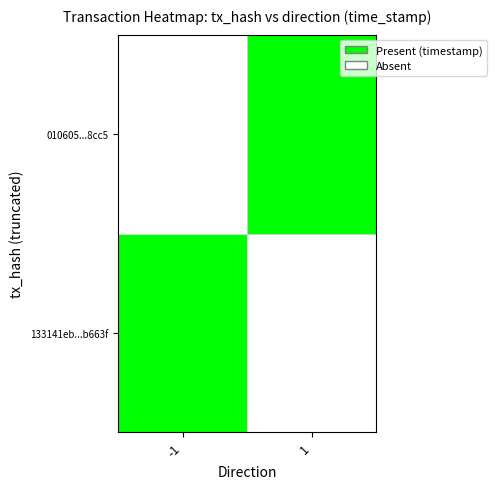

Between direction_-1 and direction_1, which series saw the biggest shift?

133141eb03f252cec3933ba508d32e0c68b663f